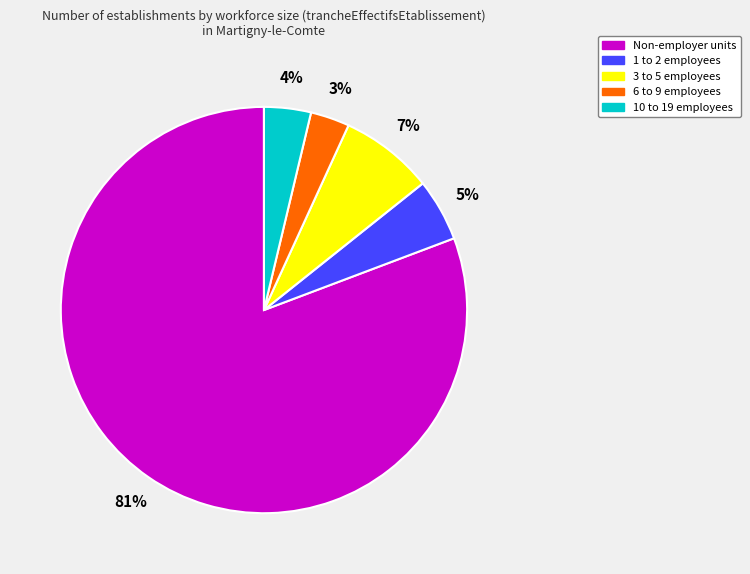

Does any single category account for the majority?

Yes